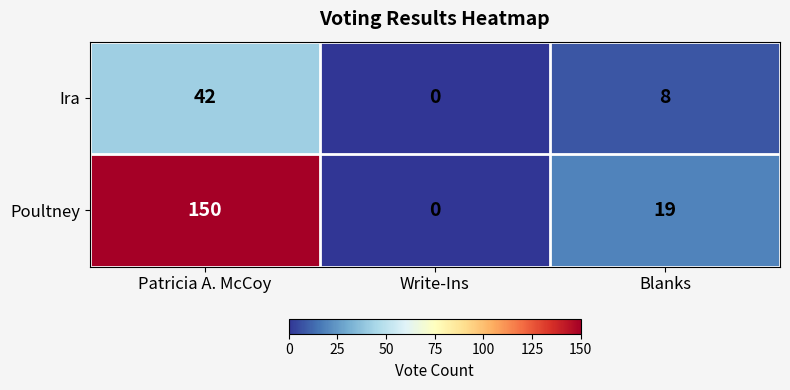

What is the difference between the maximum and minimum values in the Poultney series?

150